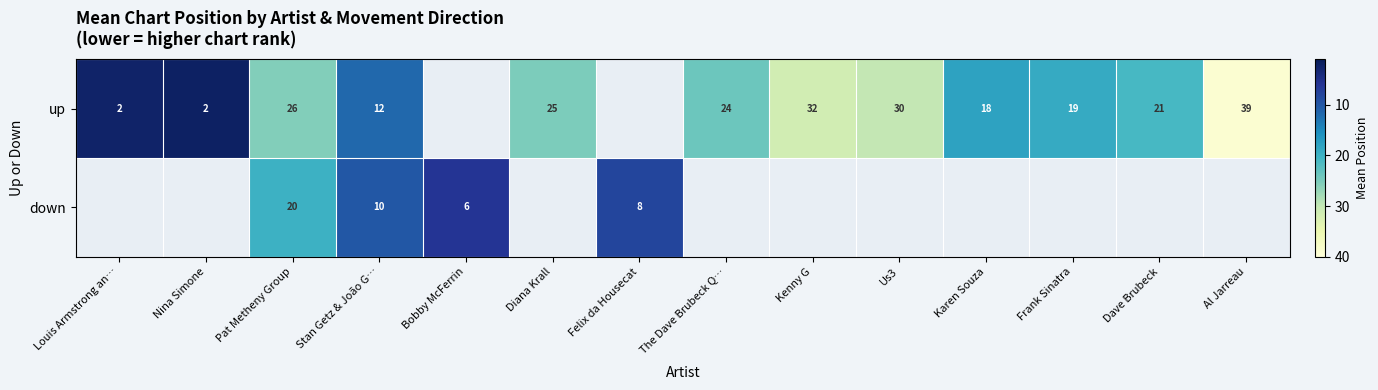

What is the difference between the up values at Diana Krall and Louis Armstrong an…?

23.0